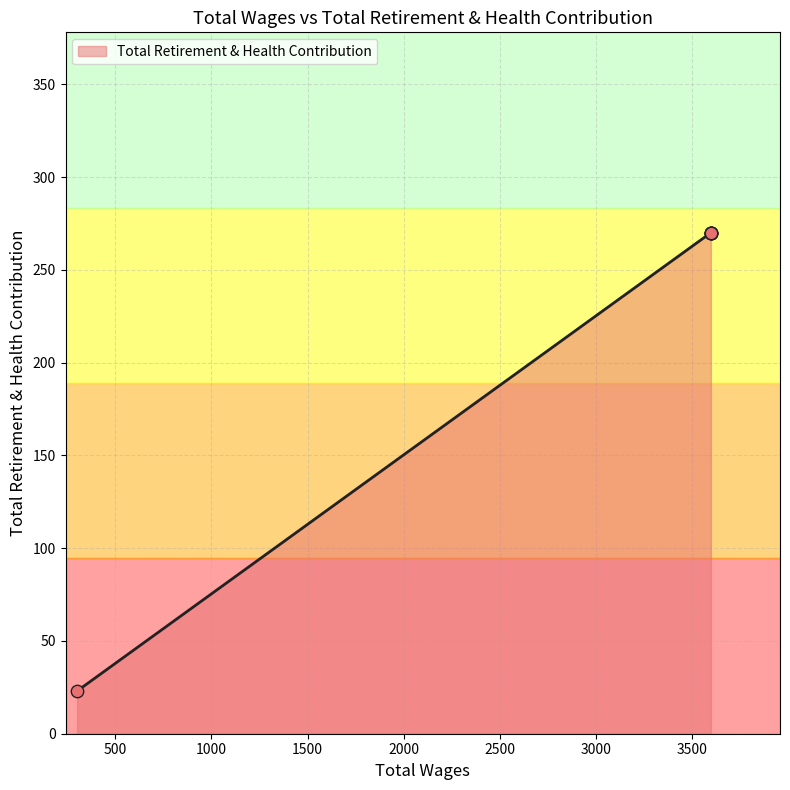

Between 3600 and 3600, which is larger?

3600